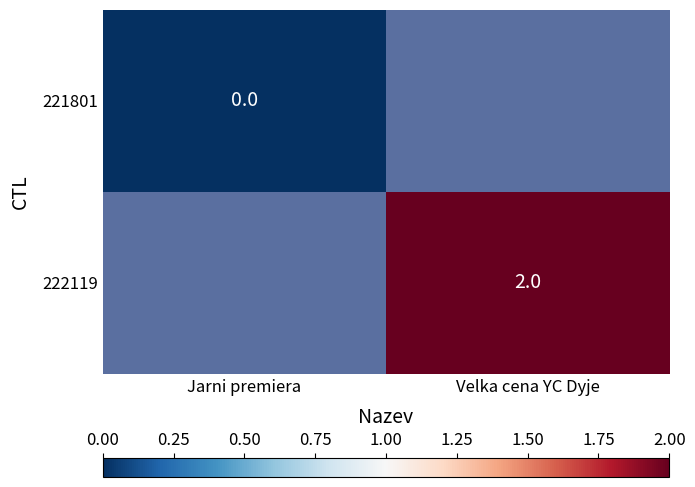

Count the number of categories in the chart.

2